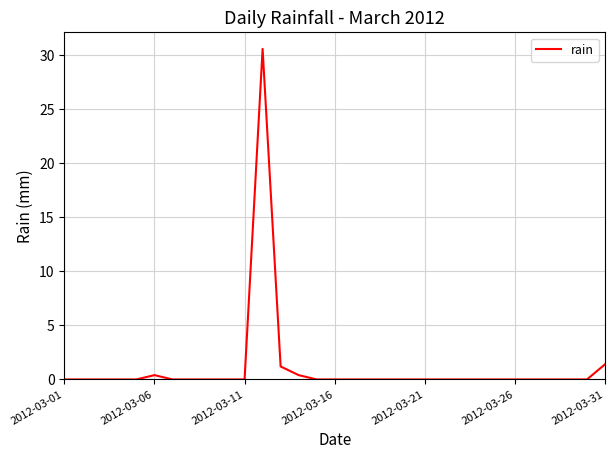

What is the greatest value displayed?

30.6